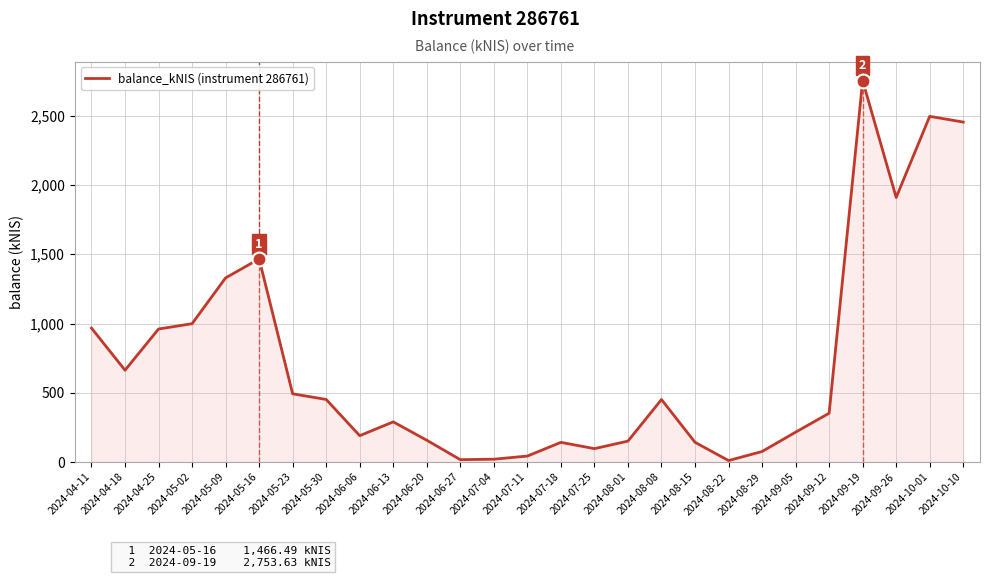

At which label is the value closest to 1382?

2024-05-09